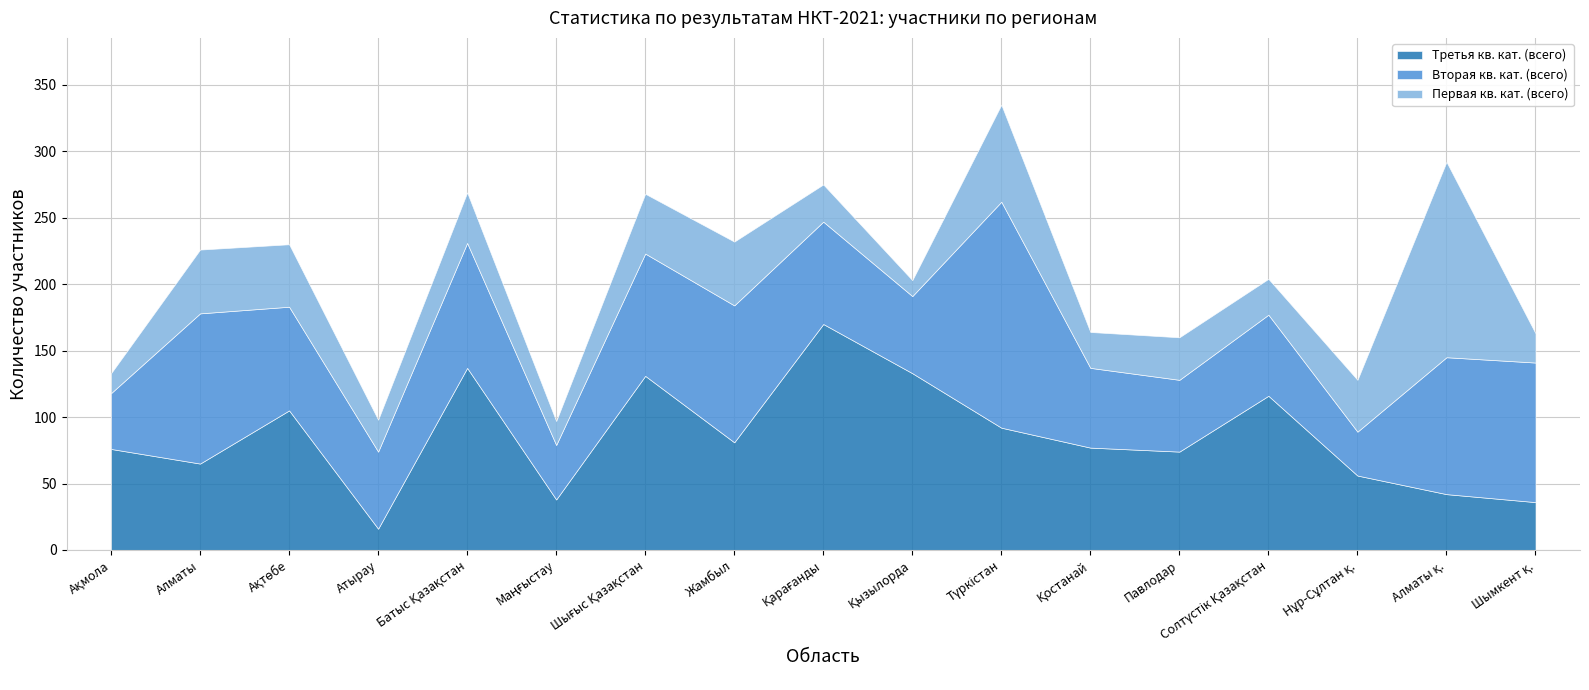

What is the lowest value of the Третья кв. кат. (всего) series?

16